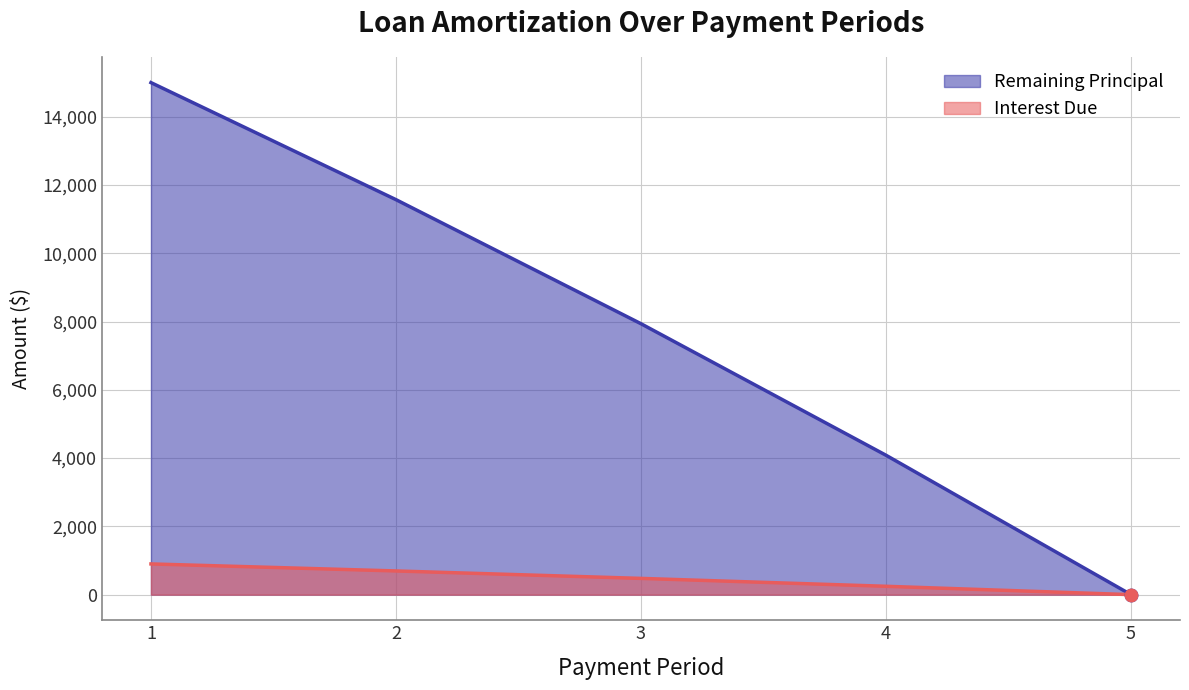

At which category is the sum across all series the highest?

1